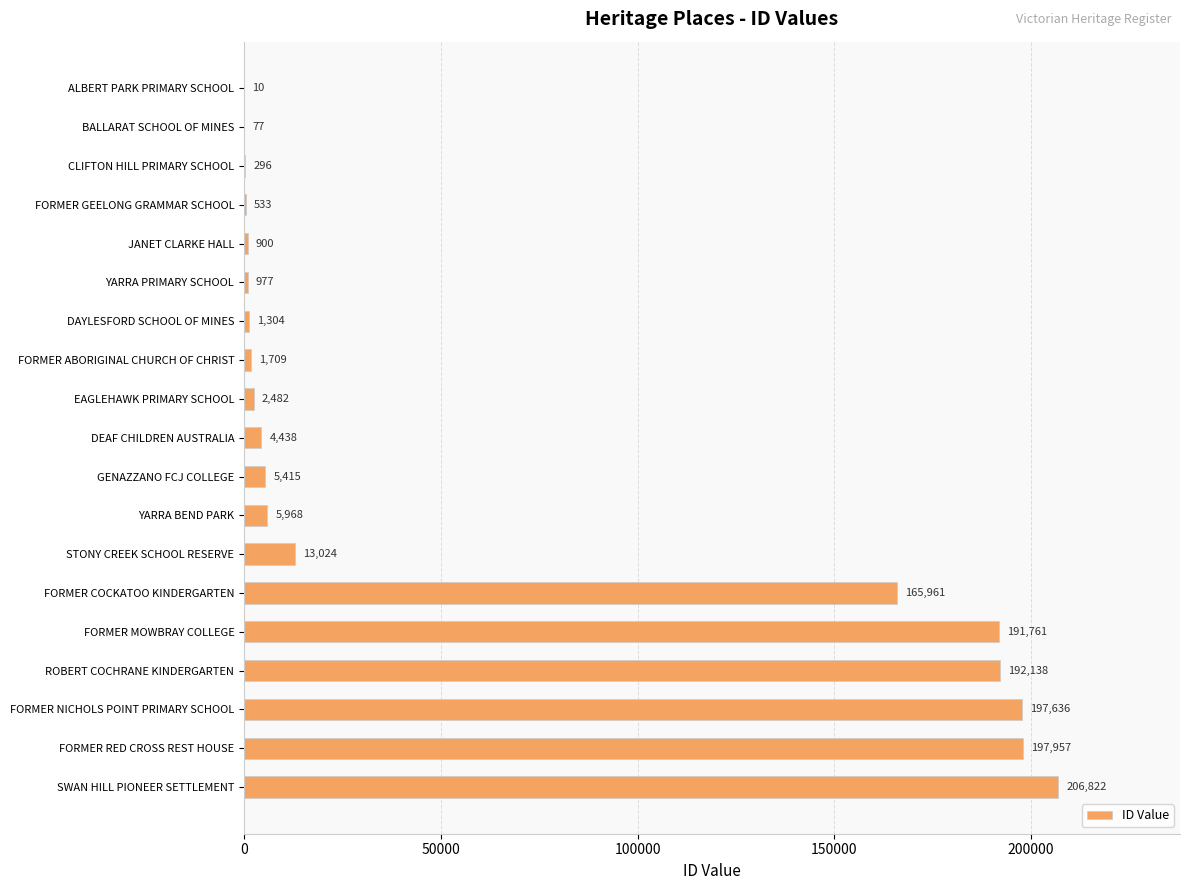

What is the change in value from FORMER COCKATOO KINDERGARTEN to FORMER RED CROSS REST HOUSE?

+31996